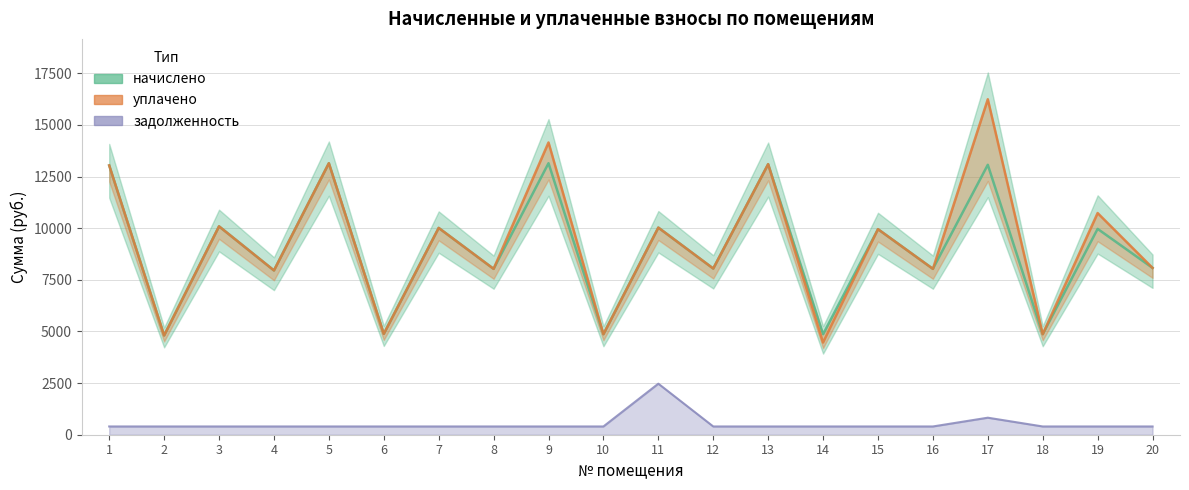

What is the total value across all series at 3?

20583.0